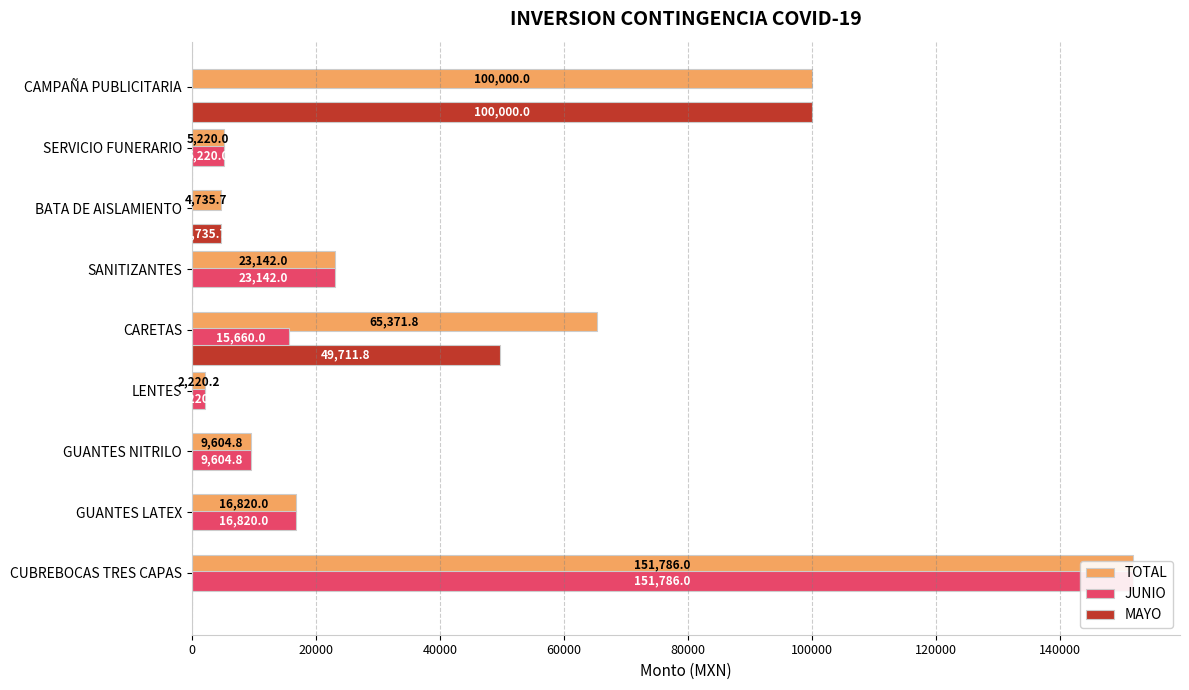

Reading left to right, transcribe all the data shown in this chart.

TOTAL: 151786.0	16820.0	9604.8	2220.2	65371.8	23142.0	4735.7	5220.0	100000.0
JUNIO: 151786.0	16820.0	9604.8	2220.2	15660.0	23142.0	0.0	5220.0	0.0
MAYO: 0.0	0.0	0.0	0.0	49711.8	0.0	4735.7	0.0	100000.0